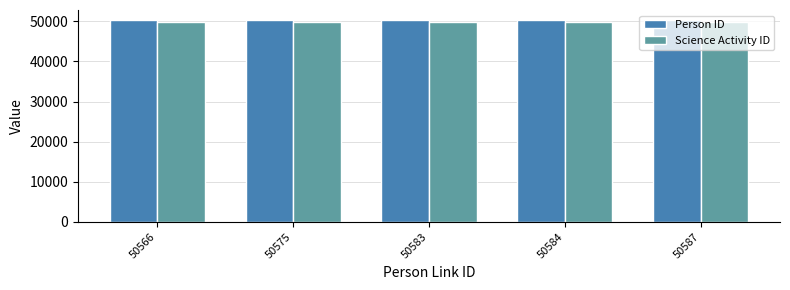

True or false: Science Activity ID has a value of 85547 at 50575.

False